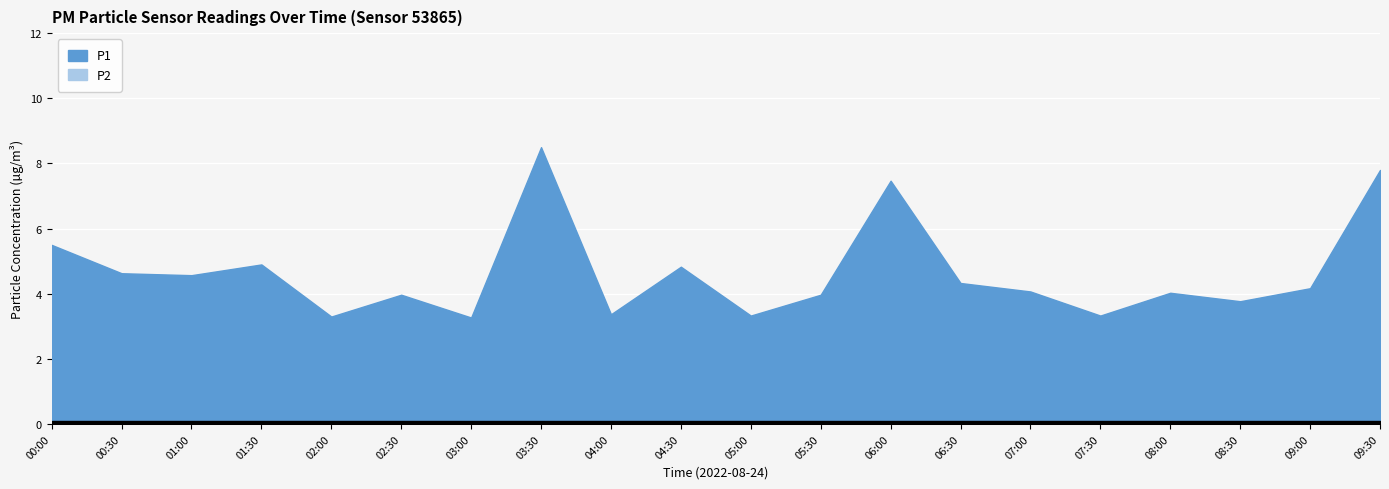

At which category does P1 reach its first local peak?

01:30